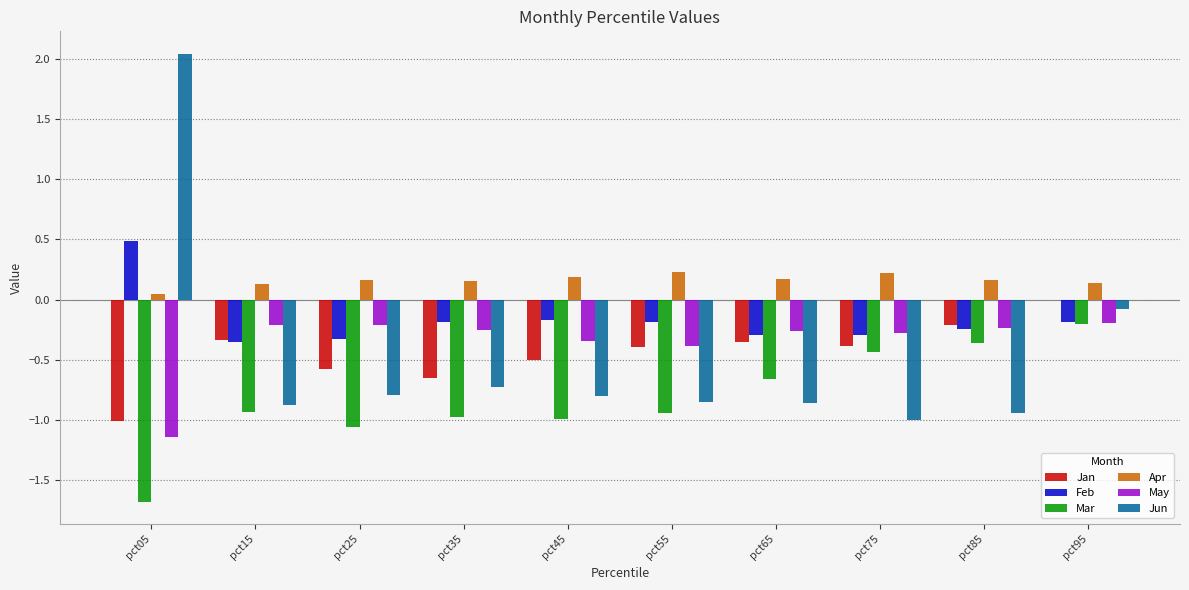

Read the Jun value at pct75.

-1.0